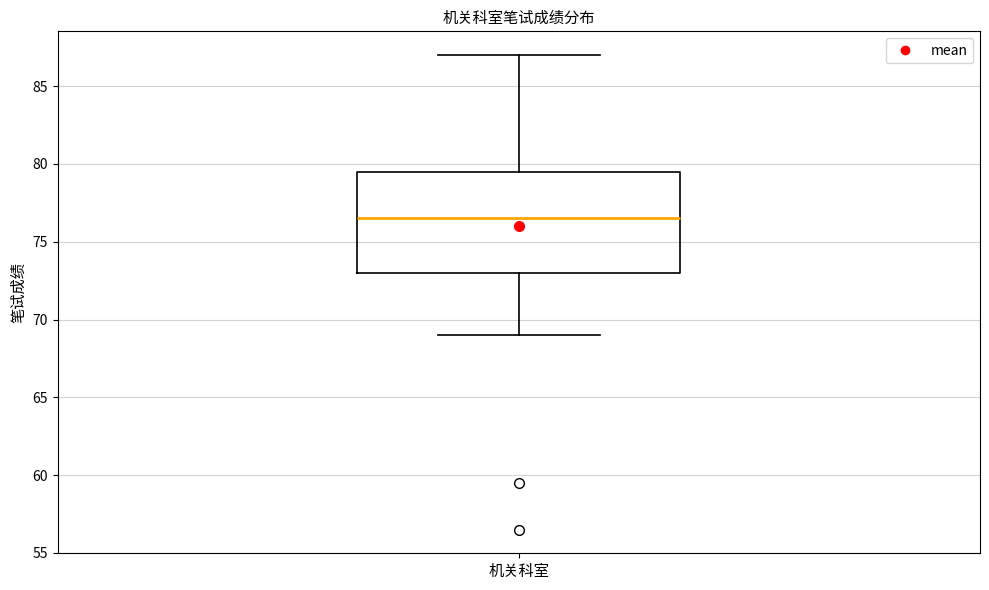

Transcribe this box plot: give where the median line is, the range the box spans, and where the two whiskers end, as read against the y-axis. The values are not printed on the chart, so give them approximately, as read against the axis.

median 76.5, box 73.0 to 79.5, whiskers 69.0 to 87.0